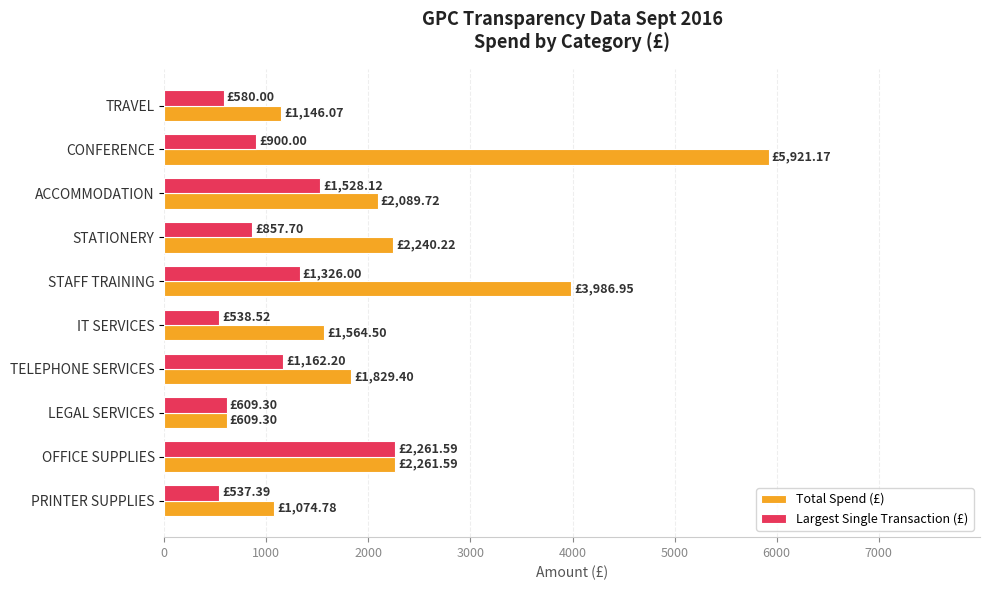

What is the total value across all series at PRINTER SUPPLIES?

1612.2